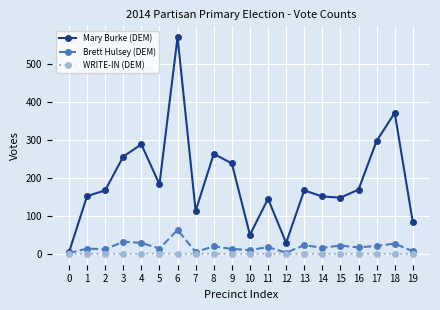

The Mary Burke (DEM) series shows 167 at 13. True or false?

True